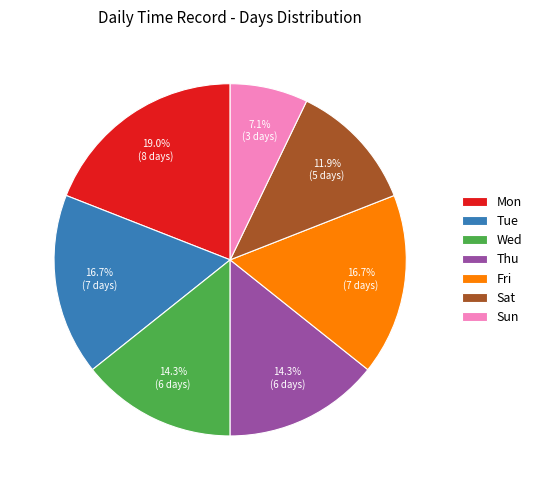

To the nearest percent, what is the difference between the Thu and Mon slice percentages?

5%